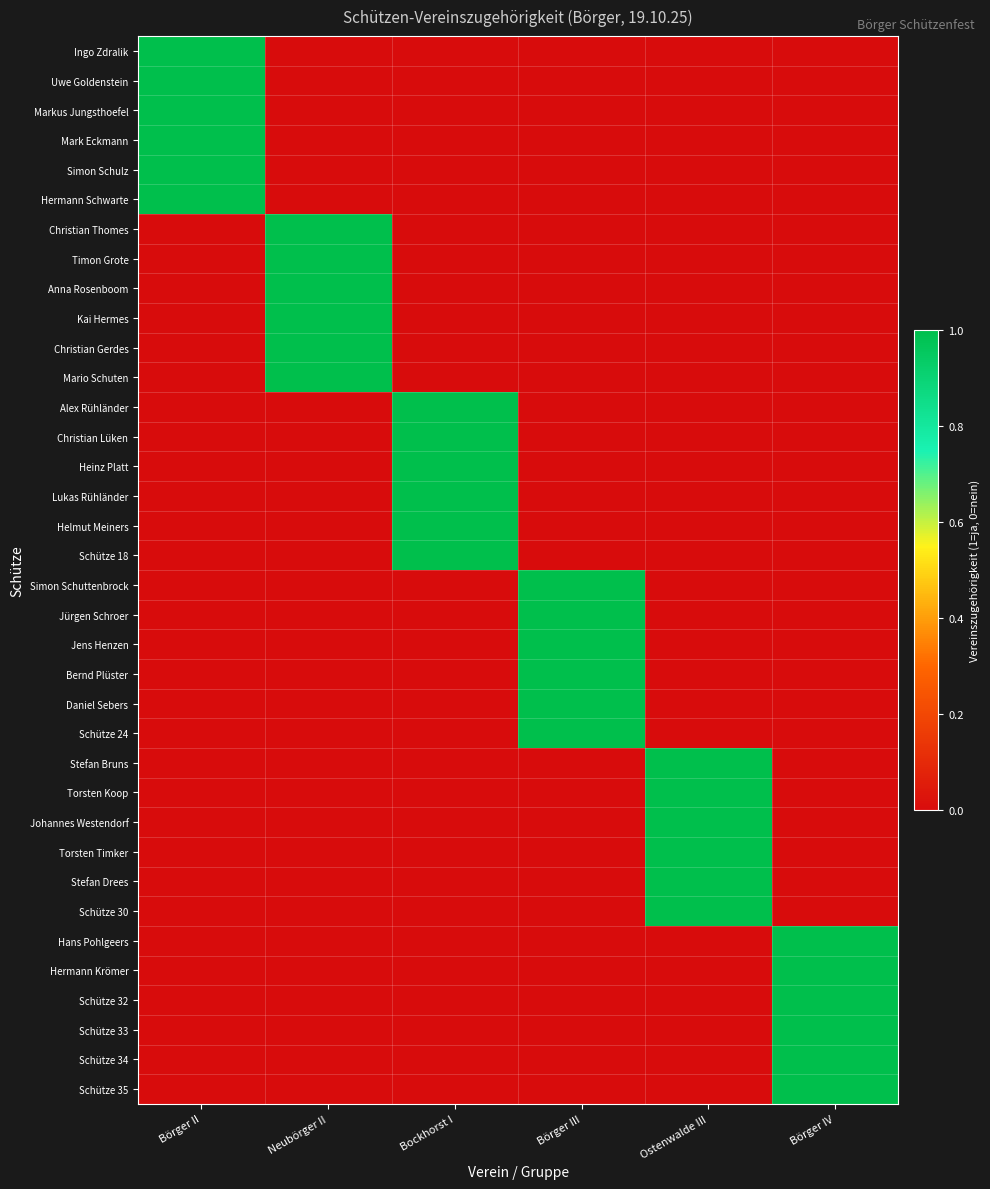

Reading right to left, list all the values displayed in this chart.

Ingo Zdralik: Börger IV=0	Ostenwalde III=0	Börger III=0	Bockhorst I=0	Neubörger II=0	Börger II=1
Uwe Goldenstein: Börger IV=0	Ostenwalde III=0	Börger III=0	Bockhorst I=0	Neubörger II=0	Börger II=1
Markus Jungsthoefel: Börger IV=0	Ostenwalde III=0	Börger III=0	Bockhorst I=0	Neubörger II=0	Börger II=1
Mark Eckmann: Börger IV=0	Ostenwalde III=0	Börger III=0	Bockhorst I=0	Neubörger II=0	Börger II=1
Simon Schulz: Börger IV=0	Ostenwalde III=0	Börger III=0	Bockhorst I=0	Neubörger II=0	Börger II=1
Hermann Schwarte: Börger IV=0	Ostenwalde III=0	Börger III=0	Bockhorst I=0	Neubörger II=0	Börger II=1
Christian Thomes: Börger IV=0	Ostenwalde III=0	Börger III=0	Bockhorst I=0	Neubörger II=1	Börger II=0
Timon Grote: Börger IV=0	Ostenwalde III=0	Börger III=0	Bockhorst I=0	Neubörger II=1	Börger II=0
Anna Rosenboom: Börger IV=0	Ostenwalde III=0	Börger III=0	Bockhorst I=0	Neubörger II=1	Börger II=0
Kai Hermes: Börger IV=0	Ostenwalde III=0	Börger III=0	Bockhorst I=0	Neubörger II=1	Börger II=0
Christian Gerdes: Börger IV=0	Ostenwalde III=0	Börger III=0	Bockhorst I=0	Neubörger II=1	Börger II=0
Mario Schuten: Börger IV=0	Ostenwalde III=0	Börger III=0	Bockhorst I=0	Neubörger II=1	Börger II=0
Alex Rühländer: Börger IV=0	Ostenwalde III=0	Börger III=0	Bockhorst I=1	Neubörger II=0	Börger II=0
Christian Lüken: Börger IV=0	Ostenwalde III=0	Börger III=0	Bockhorst I=1	Neubörger II=0	Börger II=0
Heinz Platt: Börger IV=0	Ostenwalde III=0	Börger III=0	Bockhorst I=1	Neubörger II=0	Börger II=0
Lukas Rühländer: Börger IV=0	Ostenwalde III=0	Börger III=0	Bockhorst I=1	Neubörger II=0	Börger II=0
Helmut Meiners: Börger IV=0	Ostenwalde III=0	Börger III=0	Bockhorst I=1	Neubörger II=0	Börger II=0
Schütze 18: Börger IV=0	Ostenwalde III=0	Börger III=0	Bockhorst I=1	Neubörger II=0	Börger II=0
Simon Schuttenbrock: Börger IV=0	Ostenwalde III=0	Börger III=1	Bockhorst I=0	Neubörger II=0	Börger II=0
Jürgen Schroer: Börger IV=0	Ostenwalde III=0	Börger III=1	Bockhorst I=0	Neubörger II=0	Börger II=0
Jens Henzen: Börger IV=0	Ostenwalde III=0	Börger III=1	Bockhorst I=0	Neubörger II=0	Börger II=0
Bernd Plüster: Börger IV=0	Ostenwalde III=0	Börger III=1	Bockhorst I=0	Neubörger II=0	Börger II=0
Daniel Sebers: Börger IV=0	Ostenwalde III=0	Börger III=1	Bockhorst I=0	Neubörger II=0	Börger II=0
Schütze 24: Börger IV=0	Ostenwalde III=0	Börger III=1	Bockhorst I=0	Neubörger II=0	Börger II=0
Stefan Bruns: Börger IV=0	Ostenwalde III=1	Börger III=0	Bockhorst I=0	Neubörger II=0	Börger II=0
Torsten Koop: Börger IV=0	Ostenwalde III=1	Börger III=0	Bockhorst I=0	Neubörger II=0	Börger II=0
Johannes Westendorf: Börger IV=0	Ostenwalde III=1	Börger III=0	Bockhorst I=0	Neubörger II=0	Börger II=0
Torsten Timker: Börger IV=0	Ostenwalde III=1	Börger III=0	Bockhorst I=0	Neubörger II=0	Börger II=0
Stefan Drees: Börger IV=0	Ostenwalde III=1	Börger III=0	Bockhorst I=0	Neubörger II=0	Börger II=0
Schütze 30: Börger IV=0	Ostenwalde III=1	Börger III=0	Bockhorst I=0	Neubörger II=0	Börger II=0
Hans Pohlgeers: Börger IV=1	Ostenwalde III=0	Börger III=0	Bockhorst I=0	Neubörger II=0	Börger II=0
Hermann Krömer: Börger IV=1	Ostenwalde III=0	Börger III=0	Bockhorst I=0	Neubörger II=0	Börger II=0
Schütze 32: Börger IV=1	Ostenwalde III=0	Börger III=0	Bockhorst I=0	Neubörger II=0	Börger II=0
Schütze 33: Börger IV=1	Ostenwalde III=0	Börger III=0	Bockhorst I=0	Neubörger II=0	Börger II=0
Schütze 34: Börger IV=1	Ostenwalde III=0	Börger III=0	Bockhorst I=0	Neubörger II=0	Börger II=0
Schütze 35: Börger IV=1	Ostenwalde III=0	Börger III=0	Bockhorst I=0	Neubörger II=0	Börger II=0